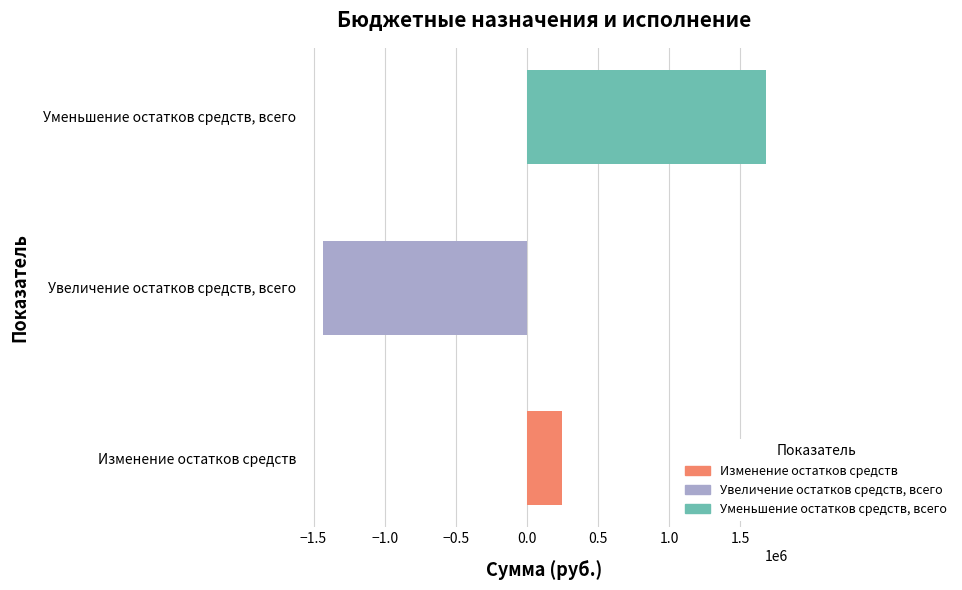

What is the maximum value shown in the chart?

1680964.1